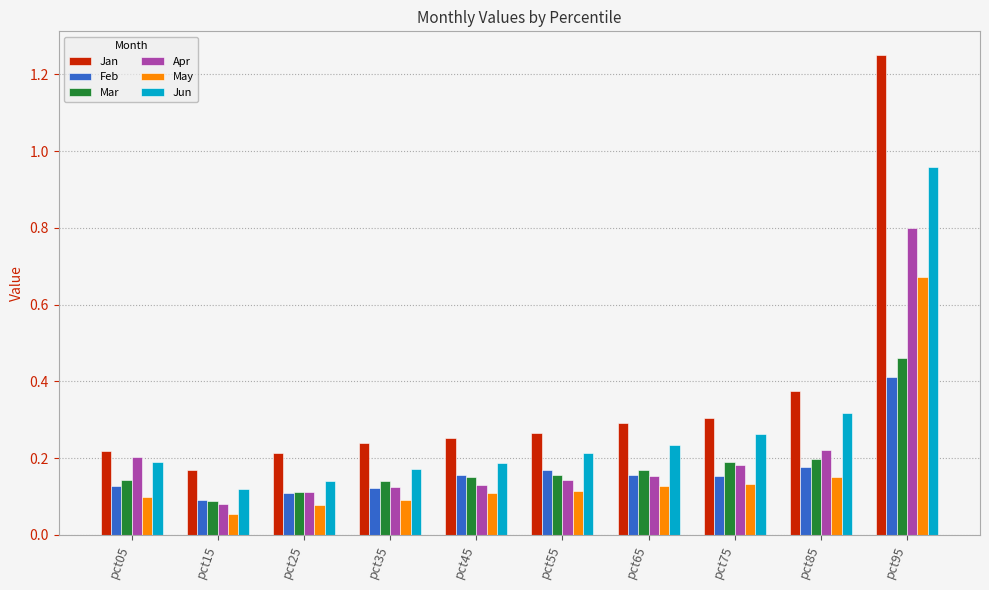

What are all the series names shown in the legend?

Jan, Feb, Mar, Apr, May, Jun